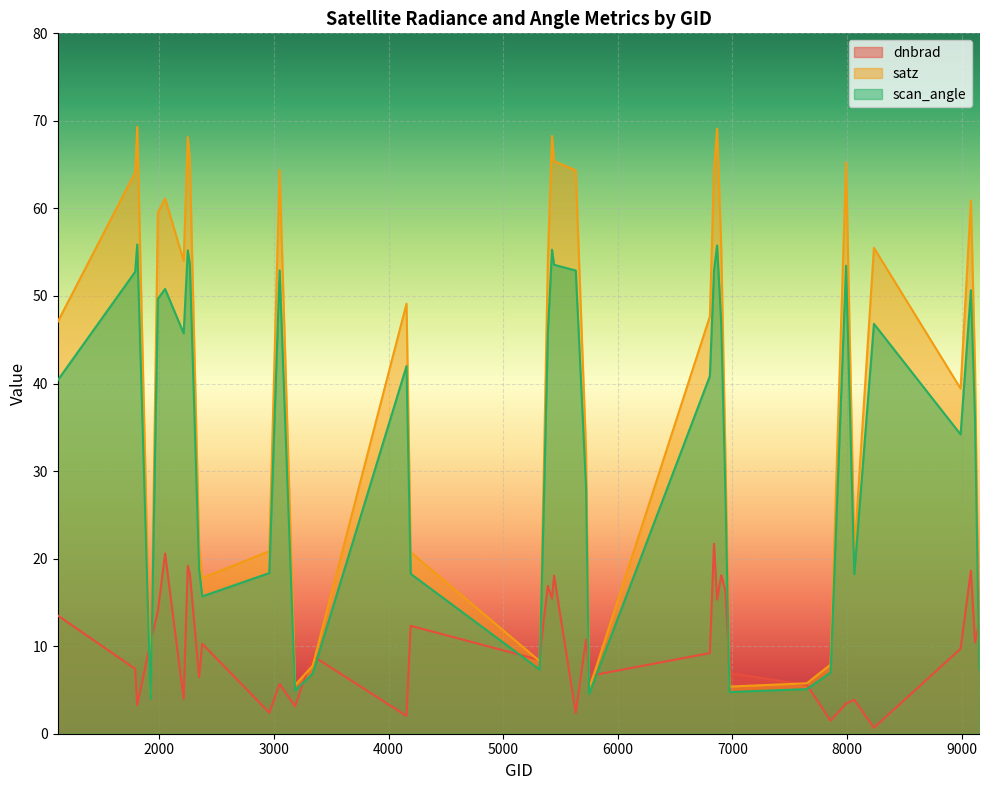

What is the value of the satz point at the 16th from the left?

49.1